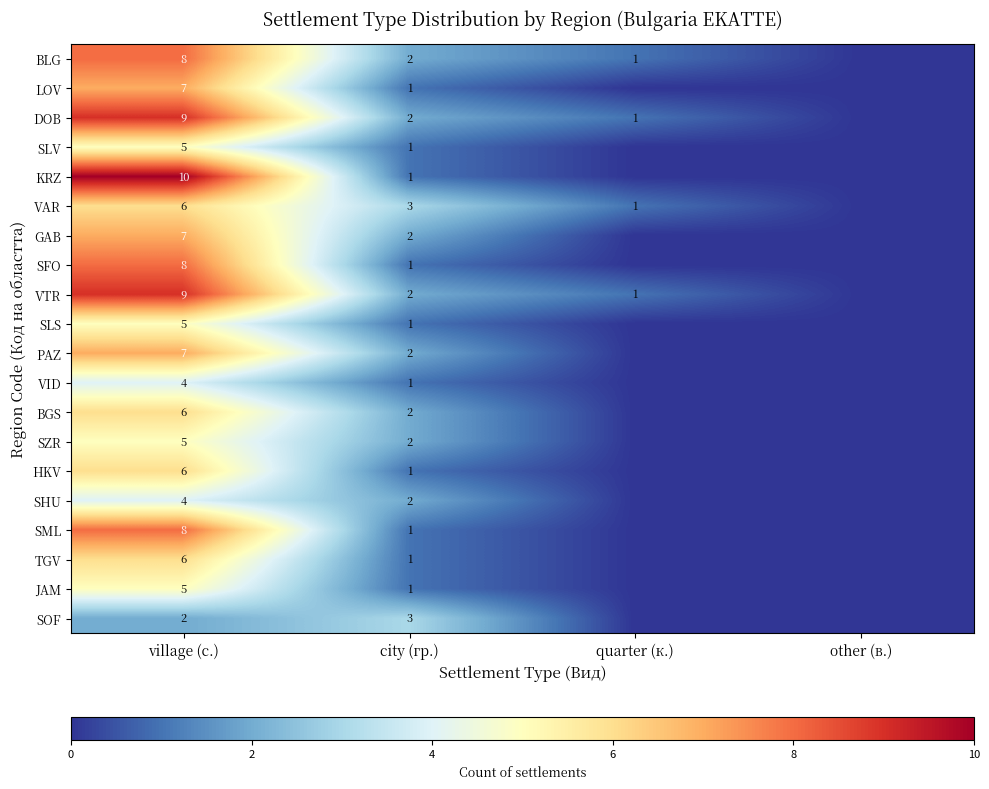

The BGS series shows 9 at village (с.). True or false?

False